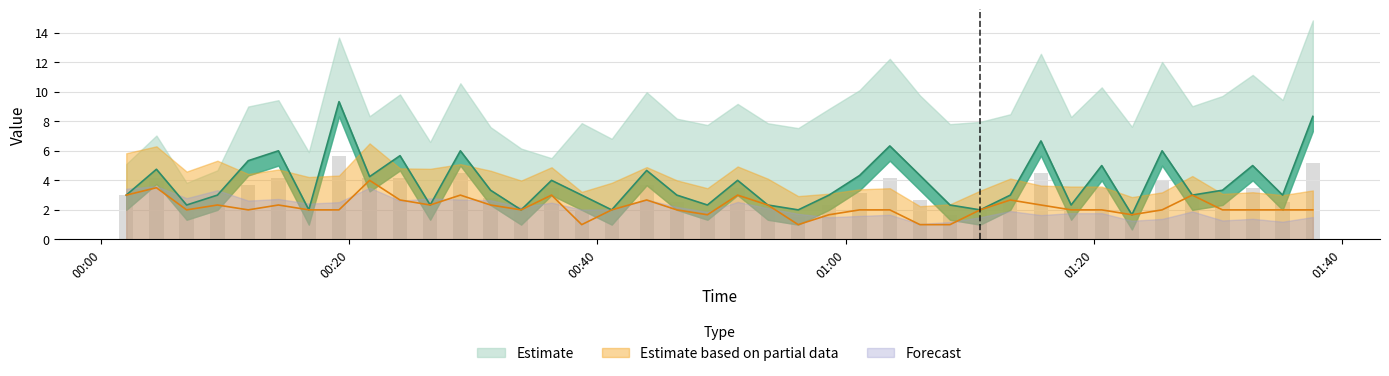

What is the label of the 14th bar from the right?

2023/12/29 01:06:00